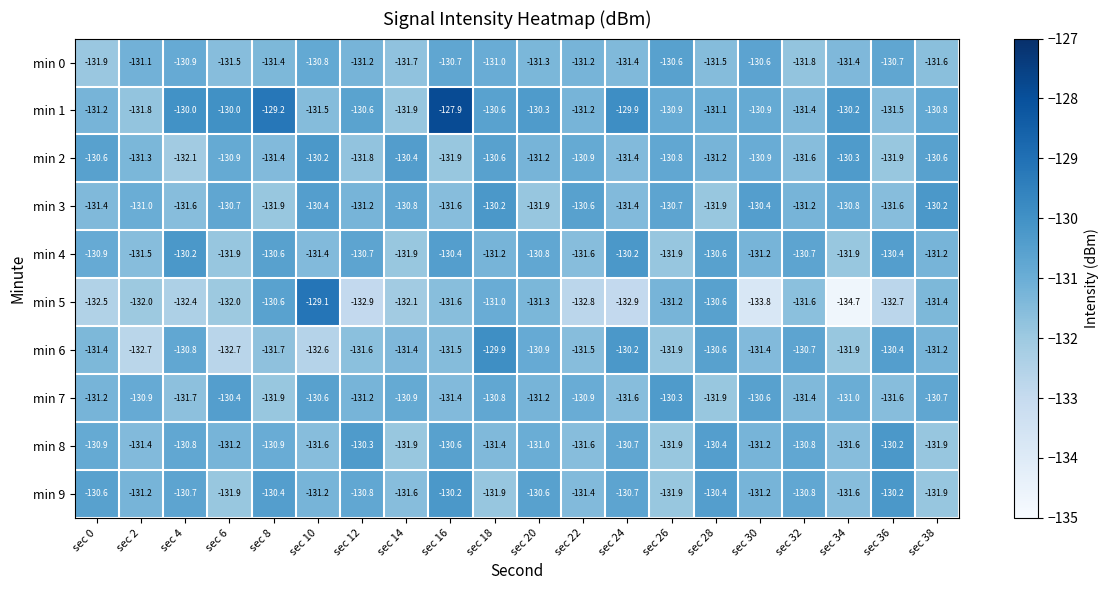

Which label corresponds to the smallest value in the chart?

sec 34